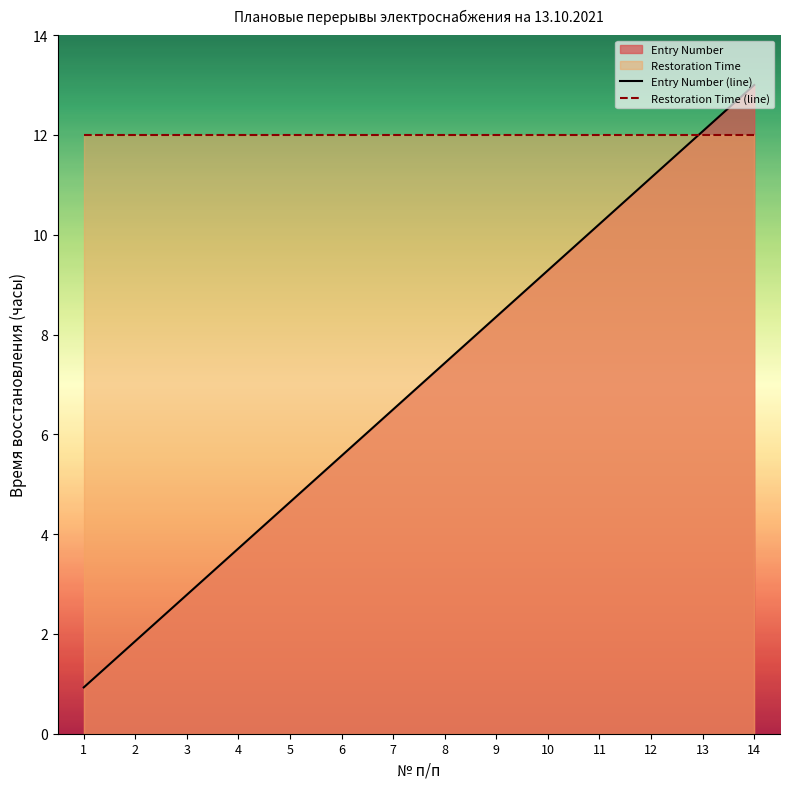

Rank the series by their maximum value, from lowest to highest.

Restoration Time (line), Entry Number (line)